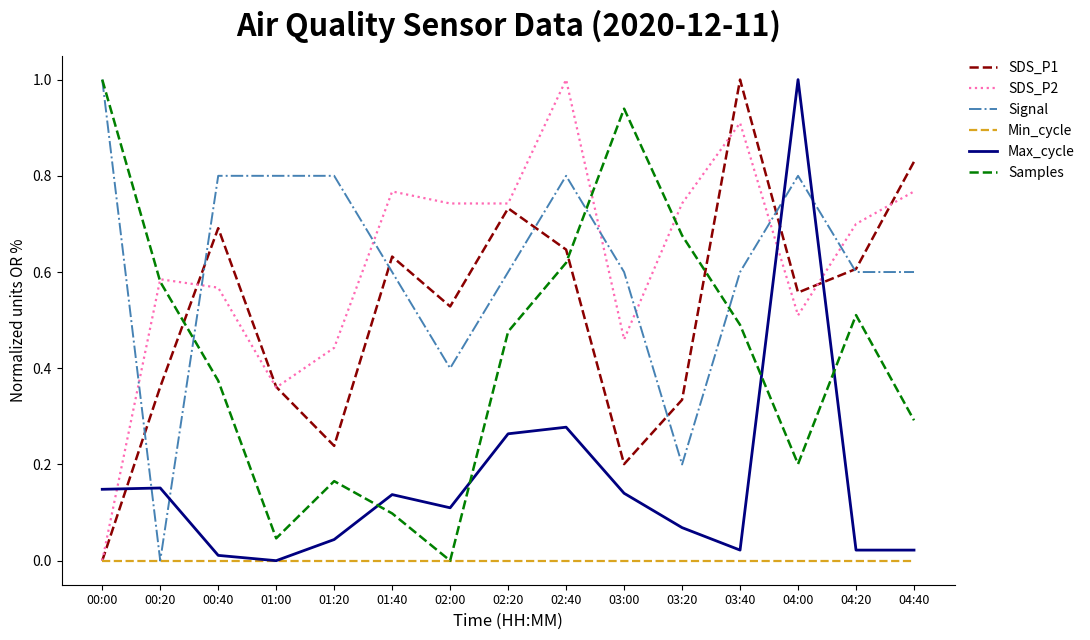

How many SDS_P1 values are between 0 and 1?

15